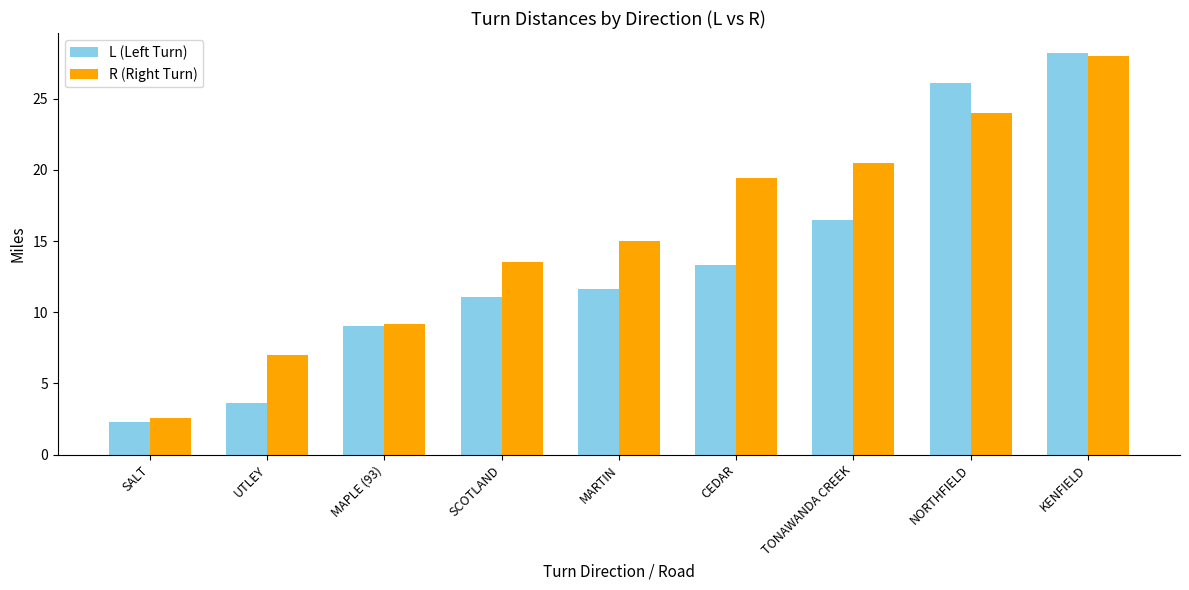

What is the spread (max minus min) of values at MARTIN?

3.4